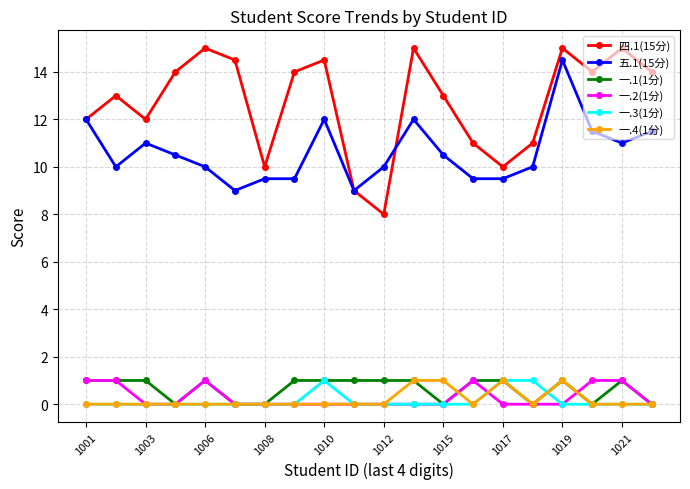

How many 一.2(1分) values are between 0 and 1?

20